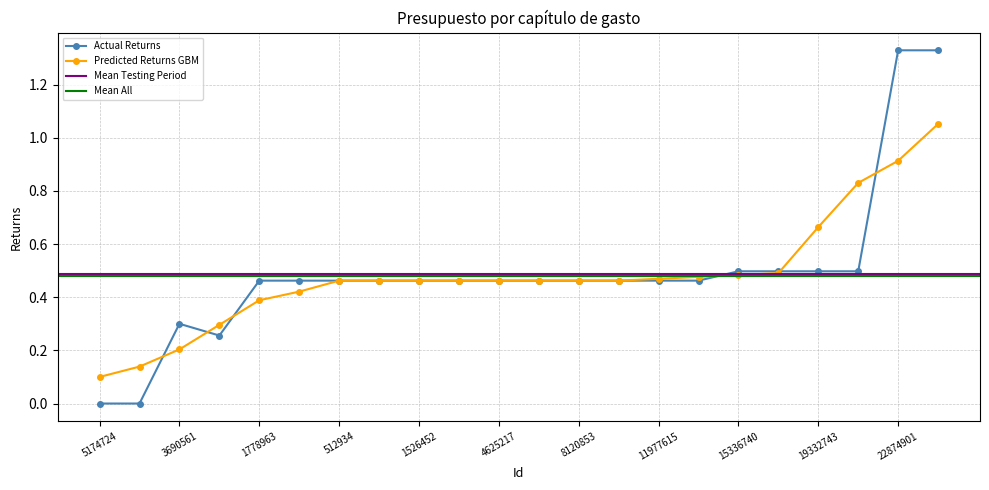

What is the label of the 1st point from the left?

5174724